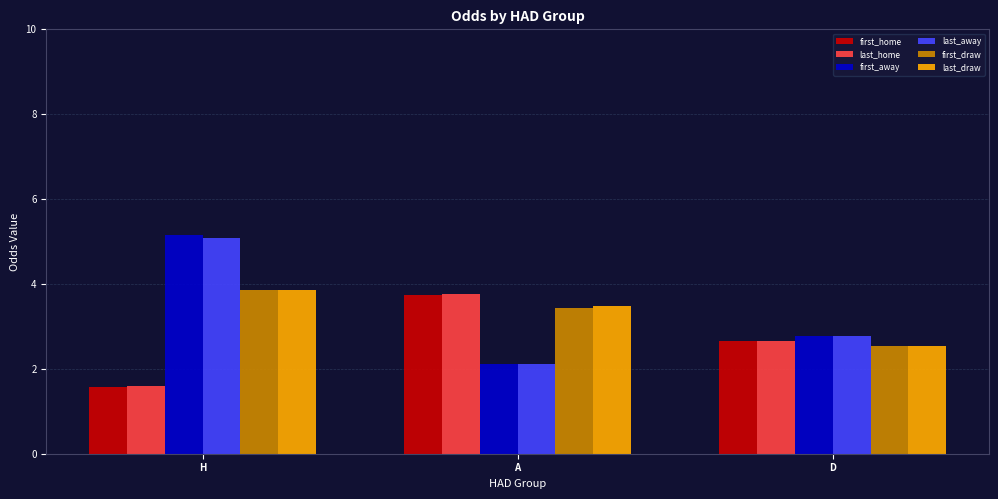

How many first_draw values are between 2 and 3?

1